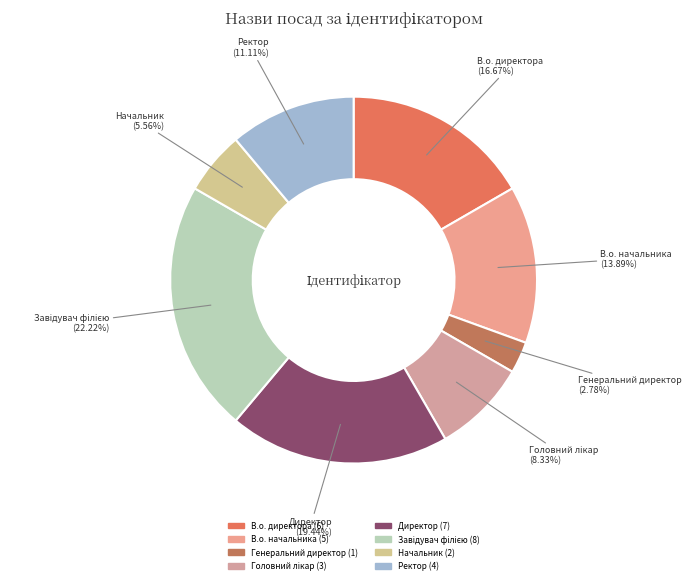

Approximately how many times larger is the value at В.о. директора compared to Директор?

0.9